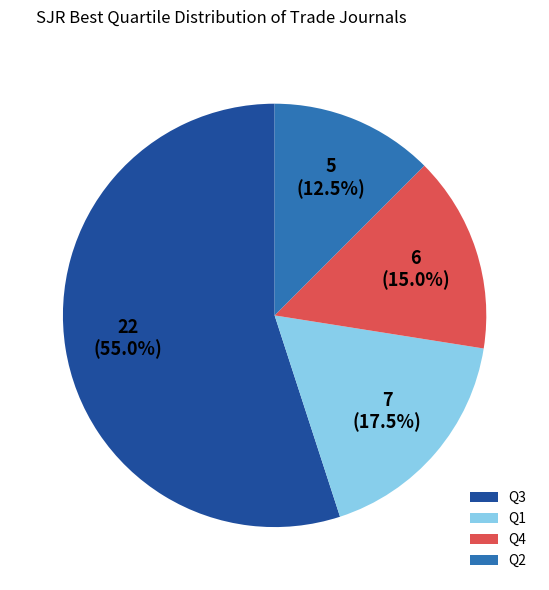

Rank the categories by value from lowest to highest.

Q2, Q4, Q1, Q3